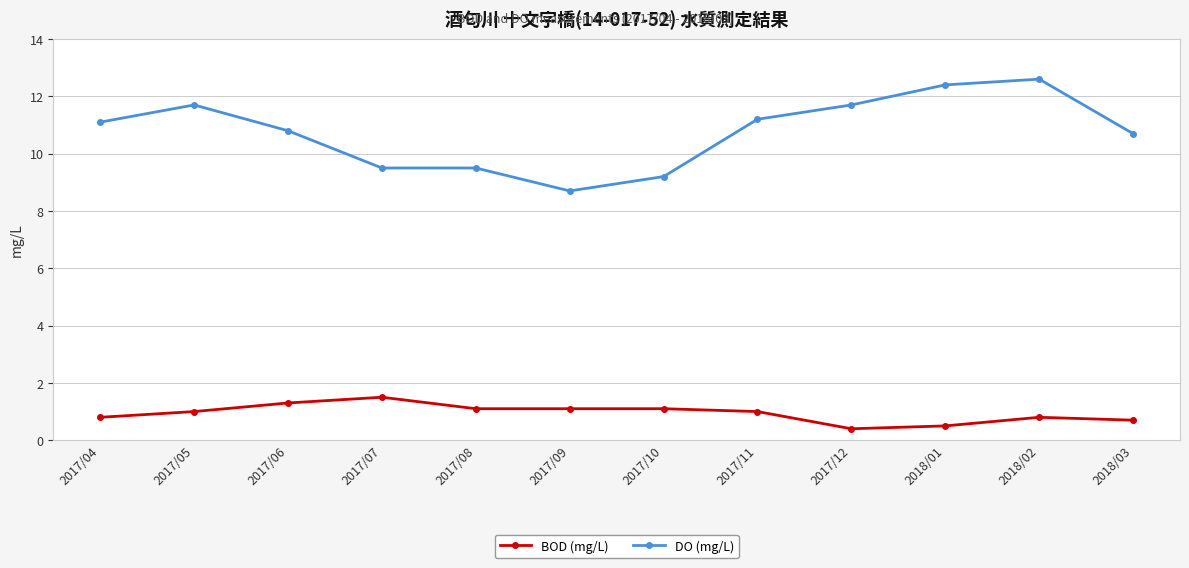

Between 2017/05 and 2017/09, which series saw the biggest shift?

DO (mg/L)